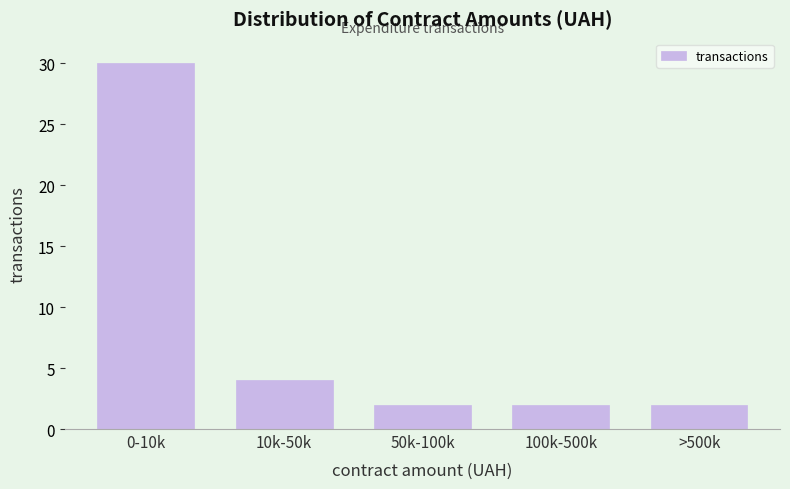

Reading left to right, transcribe all the data shown in this chart.

30	4	2	2	2